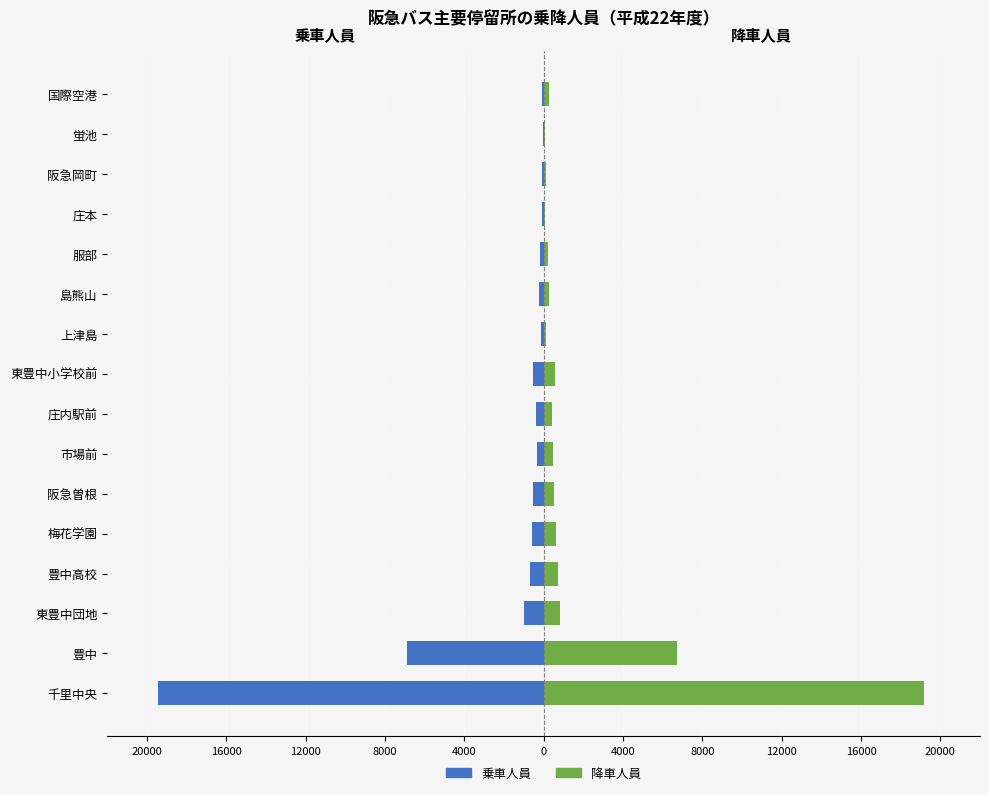

How many bars are there in each group?

2